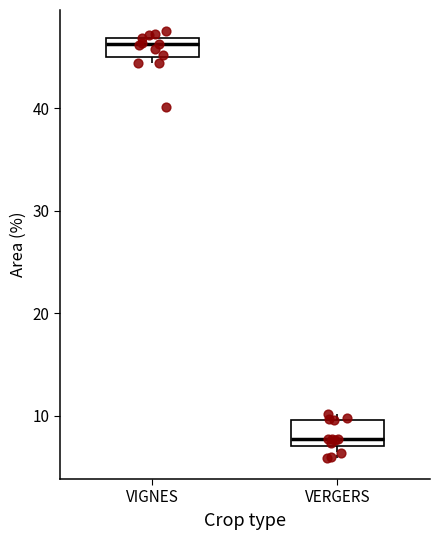

Which box's median line is the lowest?

VERGERS